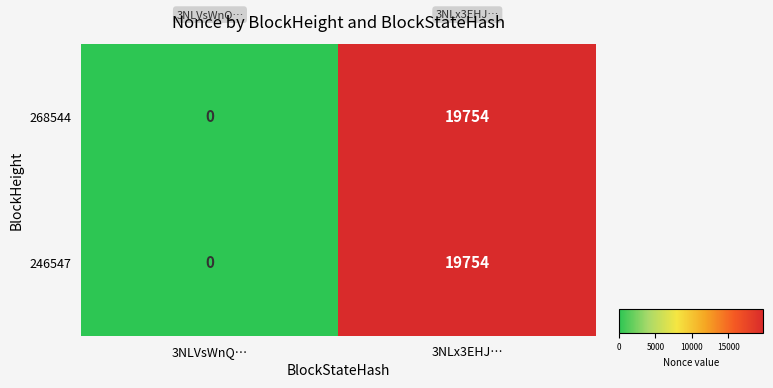

Count the number of categories in the chart.

2